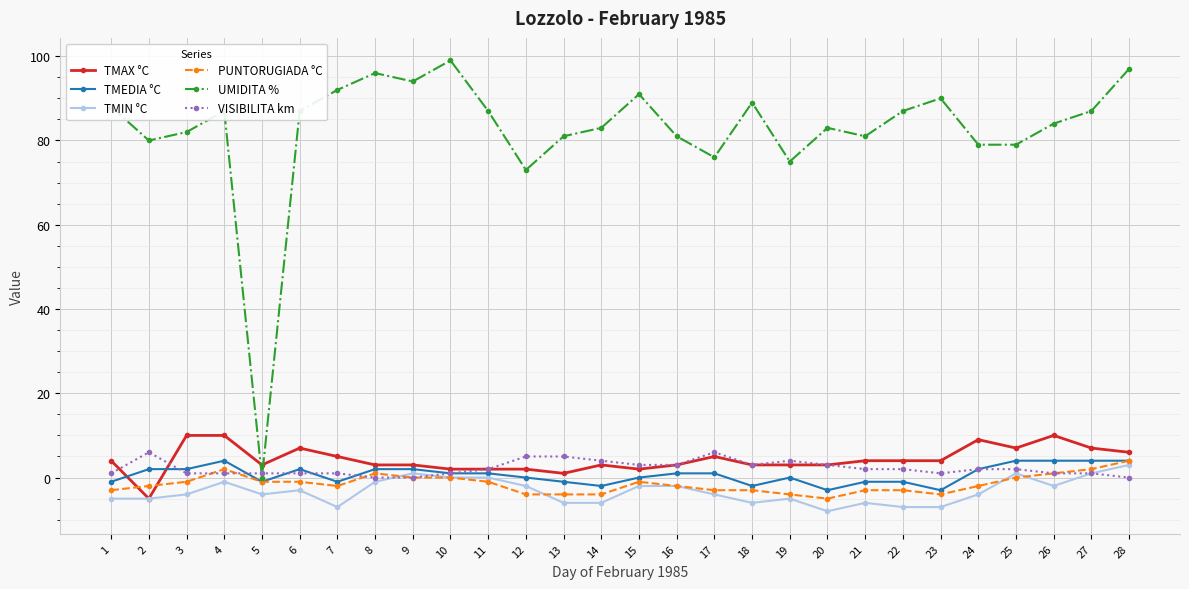

True or false: UMIDITA % has a value of 75 at 19.

True